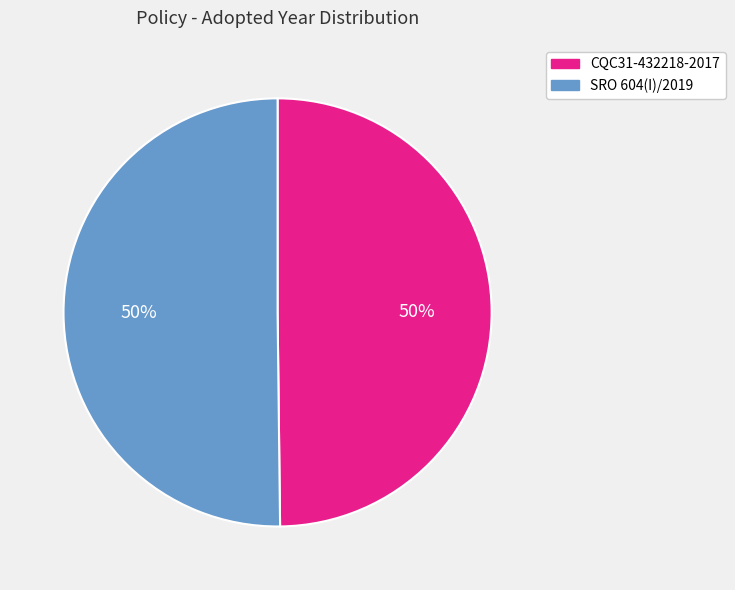

How many segments does this pie chart have?

2